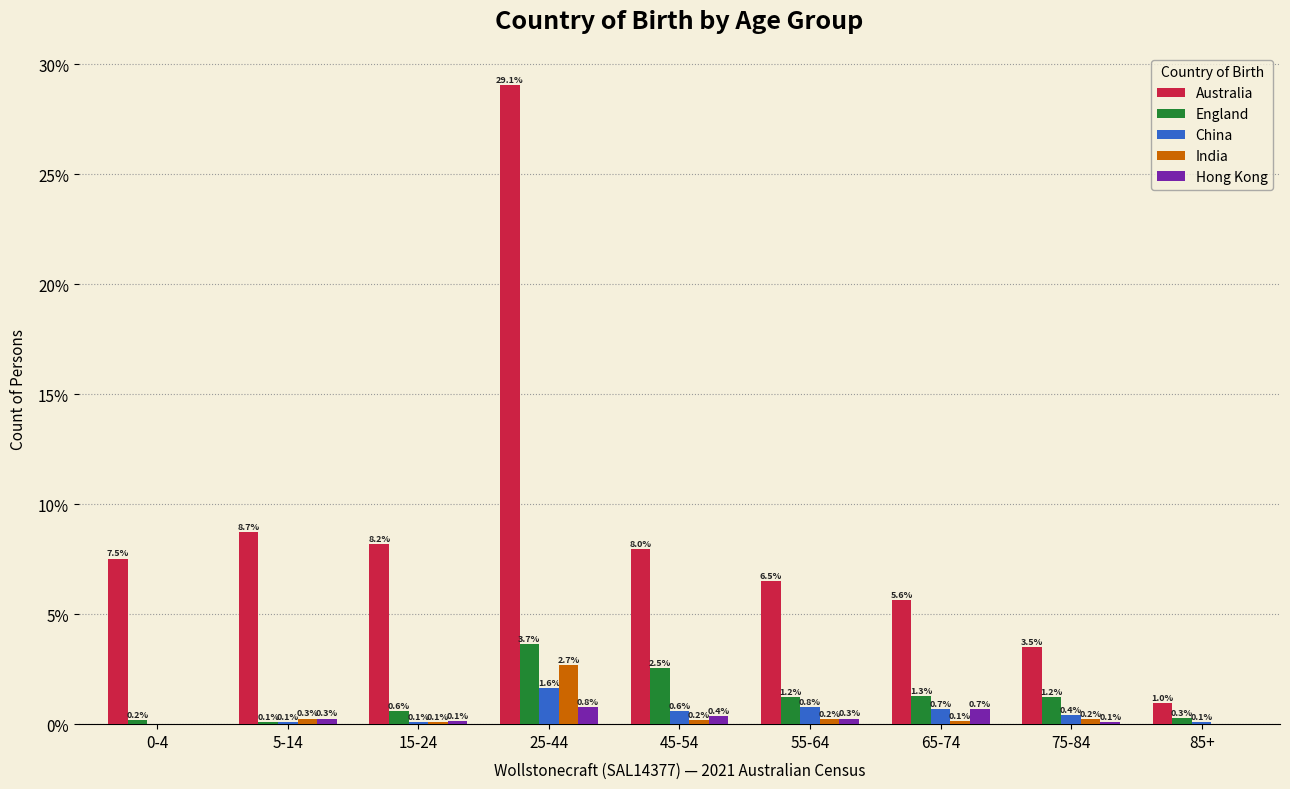

Reading left to right, what are all the values shown in this chart?

Australia: 0-4=7.5	5-14=8.7	15-24=8.2	25-44=29.1	45-54=8.0	55-64=6.5	65-74=5.6	75-84=3.5	85+=1.0
England: 0-4=0.2	5-14=0.1	15-24=0.6	25-44=3.7	45-54=2.5	55-64=1.2	65-74=1.3	75-84=1.2	85+=0.3
China: 0-4=0.0	5-14=0.1	15-24=0.1	25-44=1.6	45-54=0.6	55-64=0.8	65-74=0.7	75-84=0.4	85+=0.1
India: 0-4=0.0	5-14=0.3	15-24=0.1	25-44=2.7	45-54=0.2	55-64=0.2	65-74=0.1	75-84=0.2	85+=0.0
Hong Kong: 0-4=0.0	5-14=0.3	15-24=0.1	25-44=0.8	45-54=0.4	55-64=0.3	65-74=0.7	75-84=0.1	85+=0.0